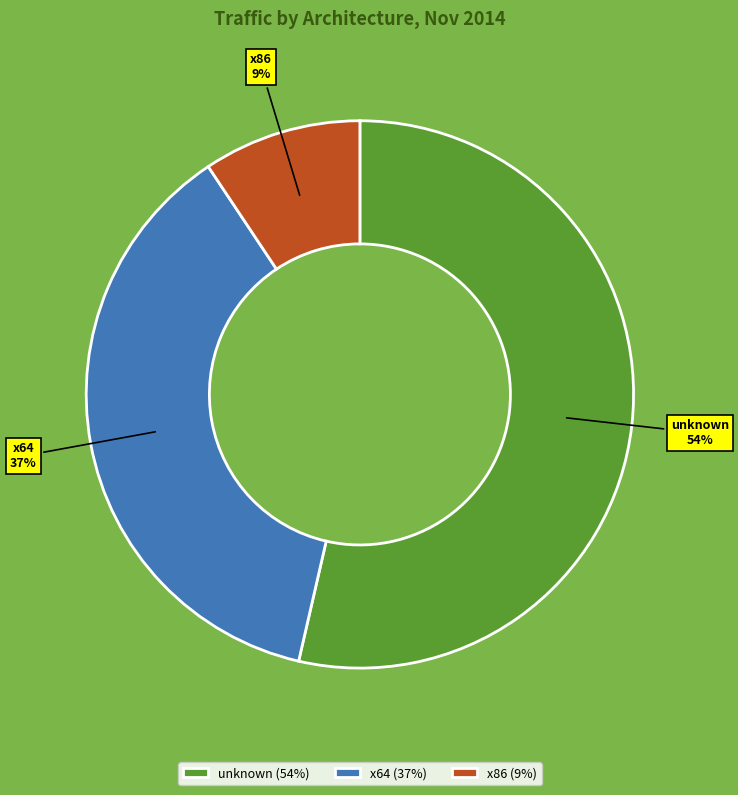

To the nearest percent, what is the combined percentage of unknown and x64?

91%